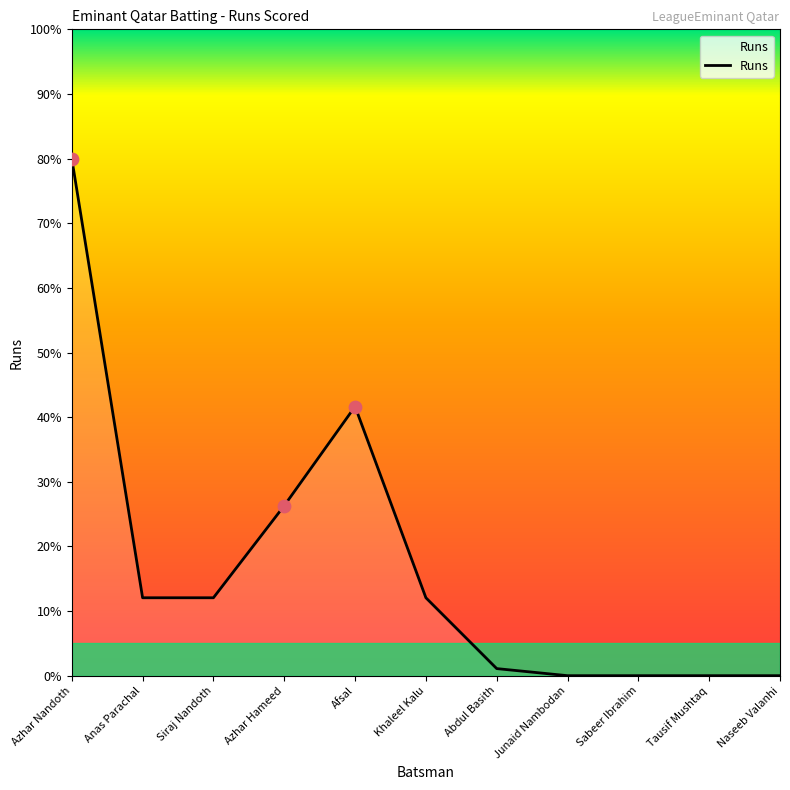

Which has a higher value, Sabeer Ibrahim or Abdul Basith?

Abdul Basith